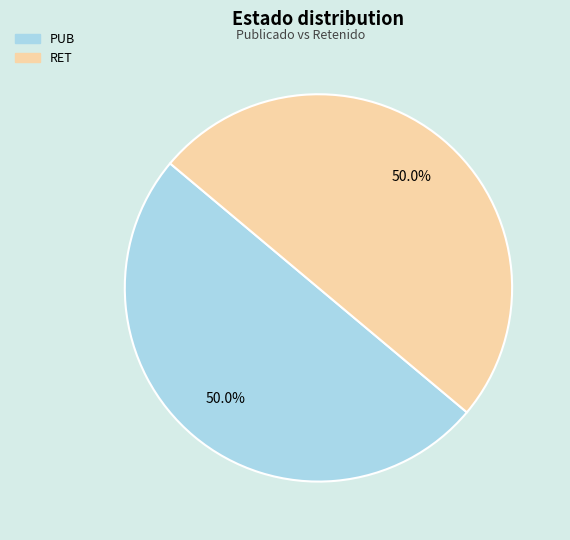

To the nearest percent, what is the average slice percentage?

50%